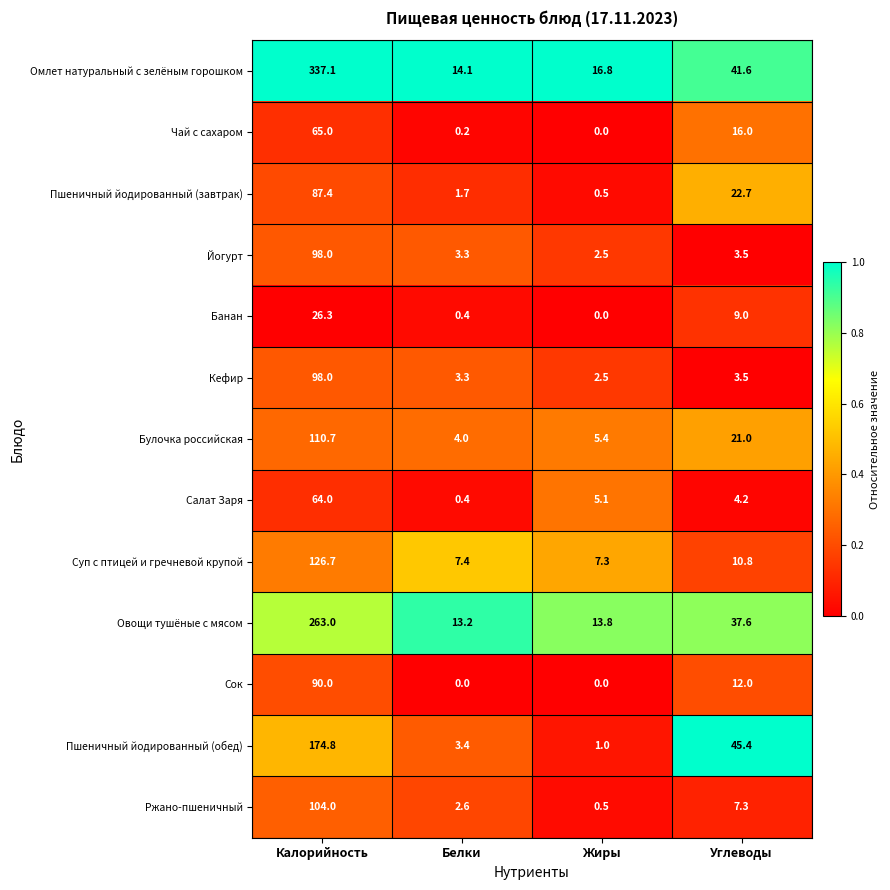

List the labels in order of Йогурт value, largest first.

Калорийность, Углеводы, Белки, Жиры